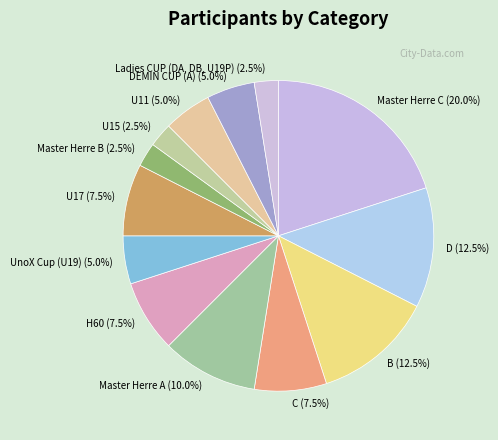

Which slice is the largest?

Master Herre C